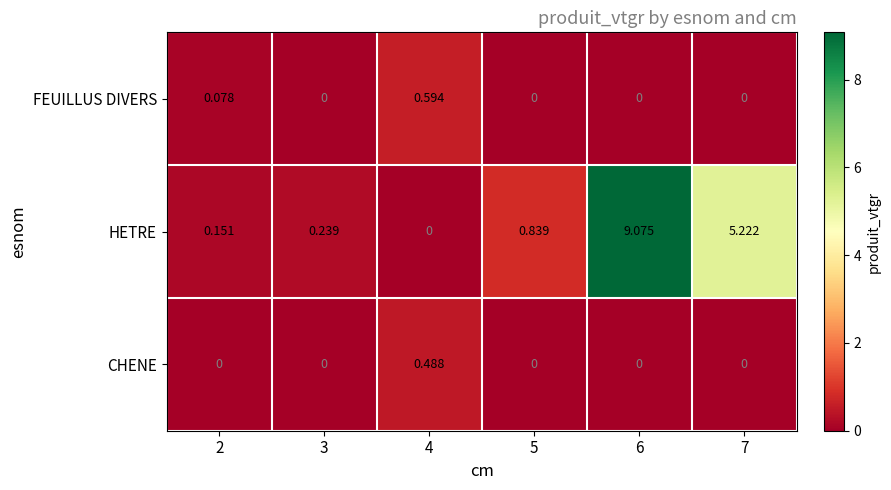

Which series changed the most between 2 and 6?

HETRE